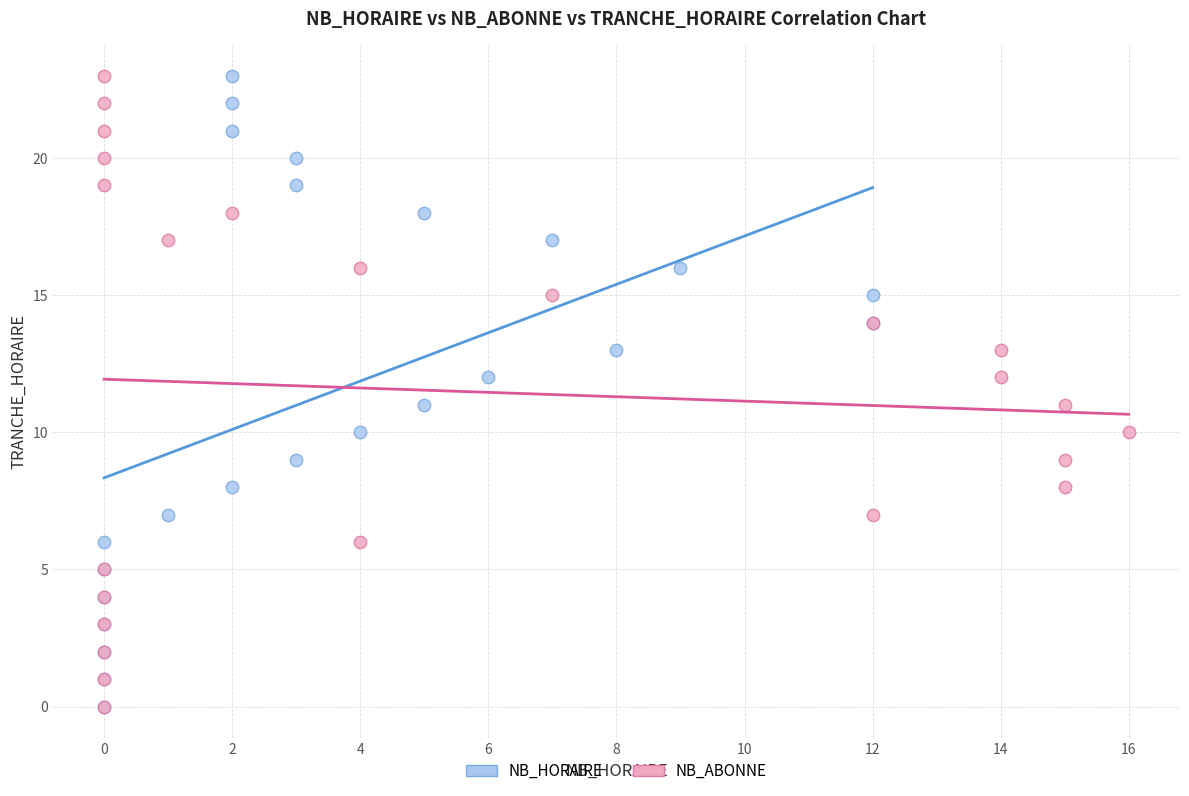

What are all the series names shown in the legend?

NB_HORAIRE, NB_ABONNE